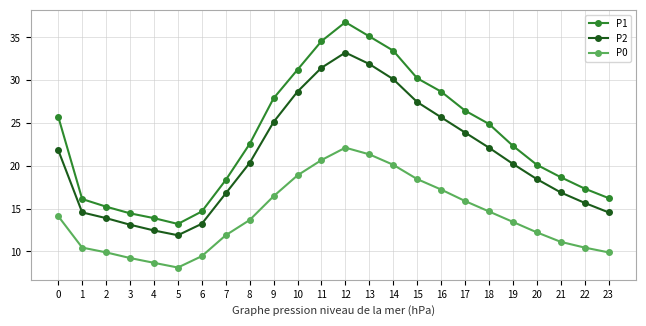

What is the minimum value shown in the chart?

8.1